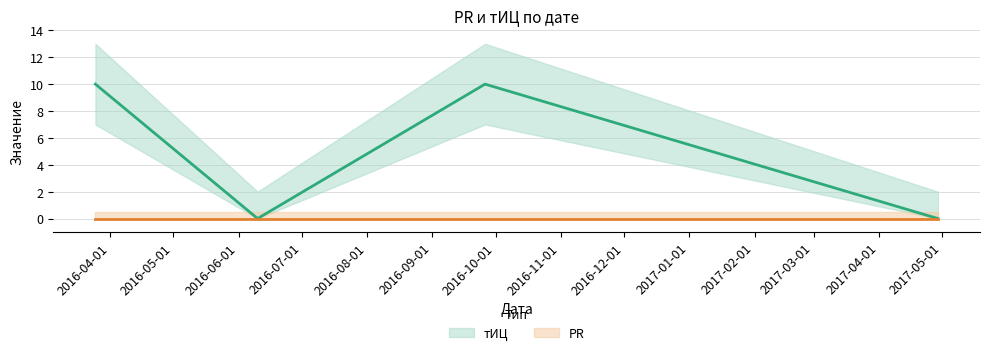

True or false: there are more than 2 points higher than both neighbors.

False